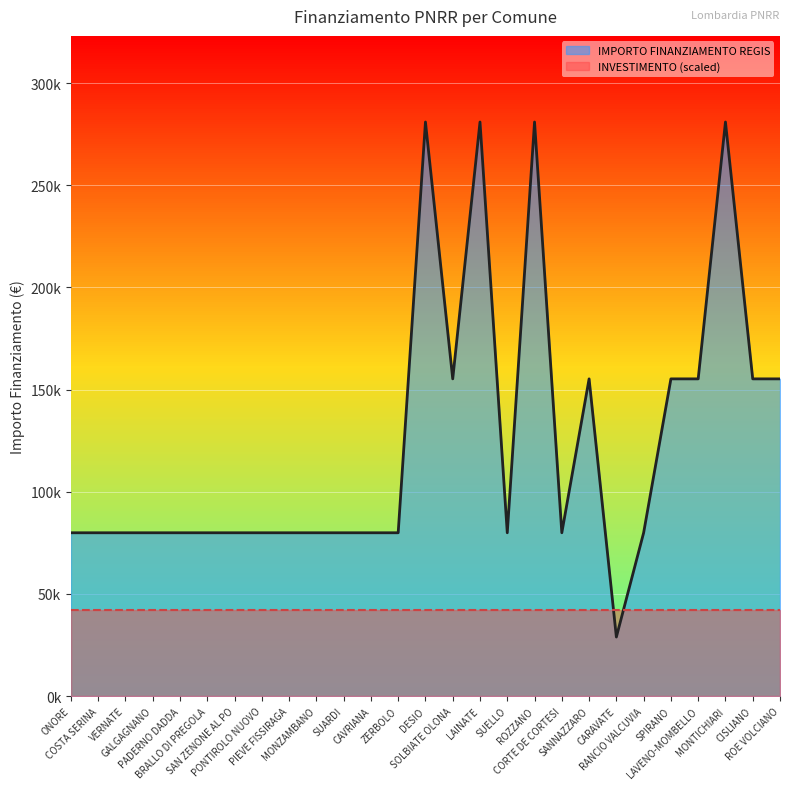

True or false: the data shows 270124 at SANNAZZARO.

False